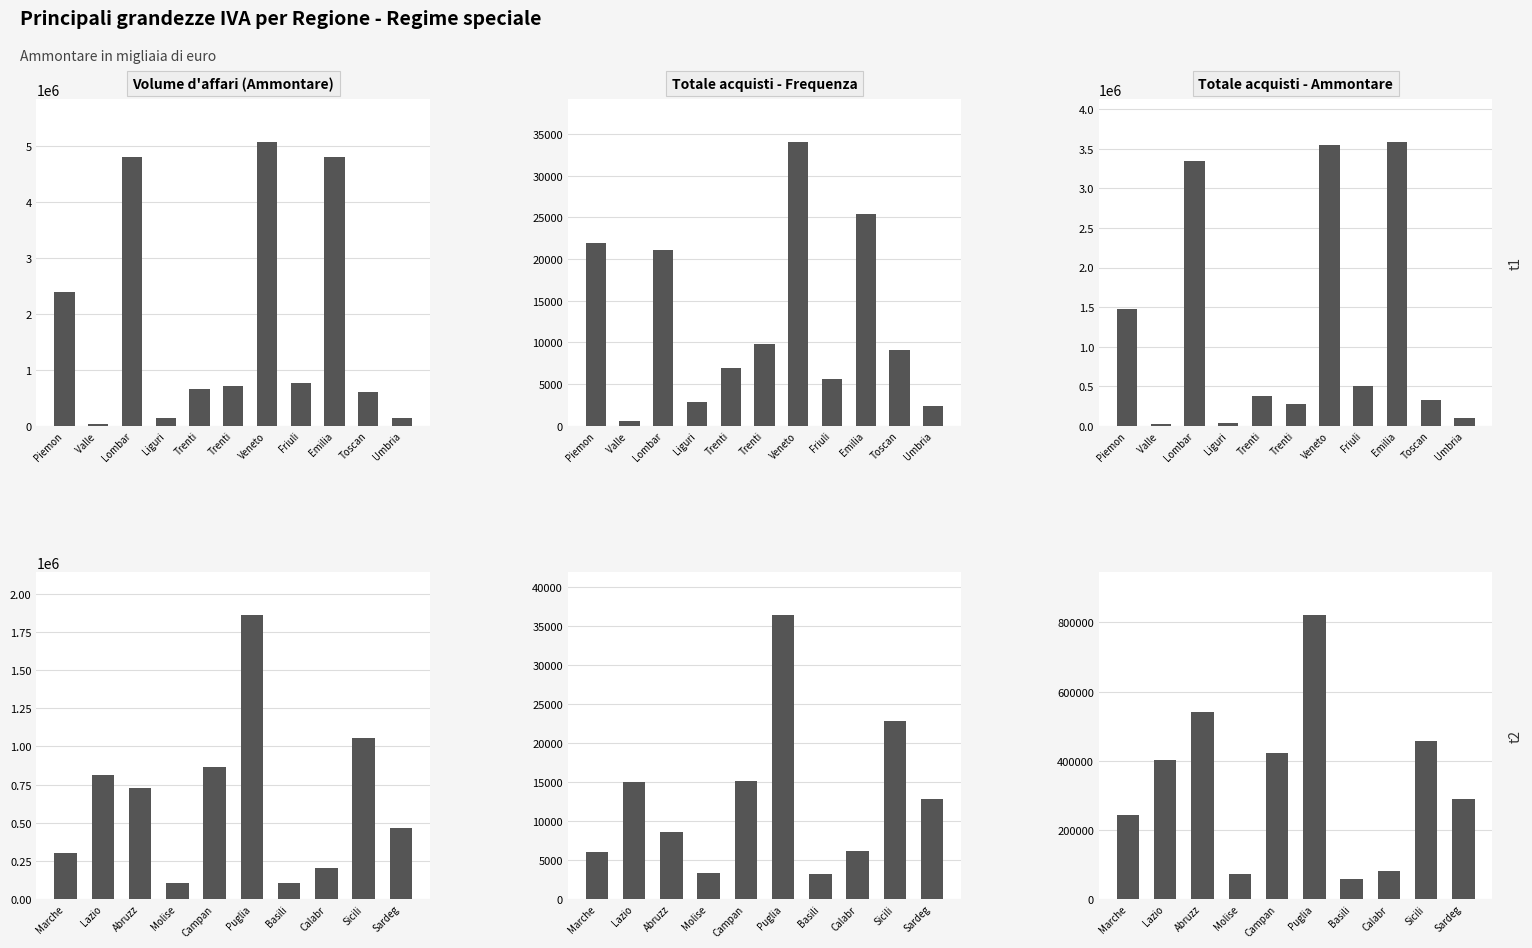

List the series in order of their peak value, lowest first.

Totale acquisti - Frequenza, Totale acquisti - Ammontare, Volume d'affari (Ammontare)